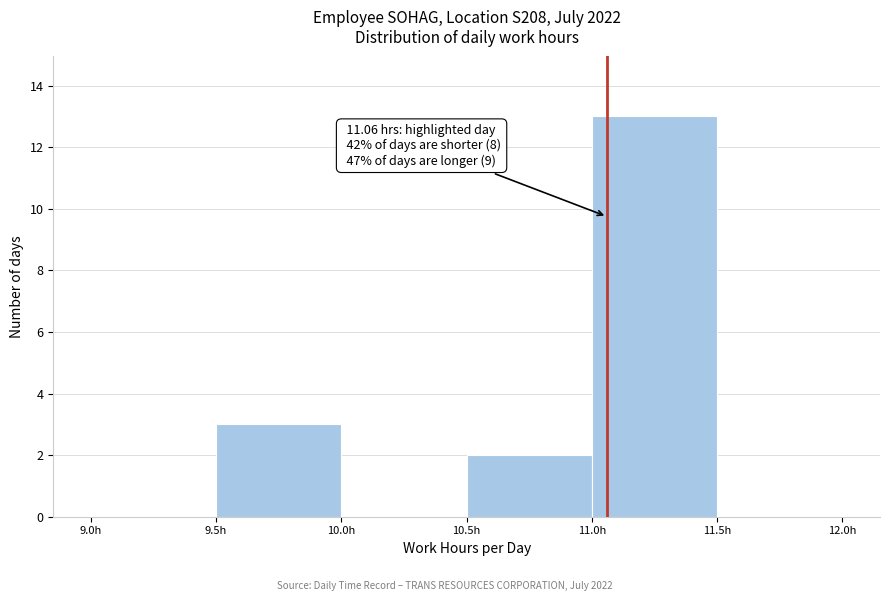

Which range on the x-axis has the tallest bar?

11.0 to 11.5